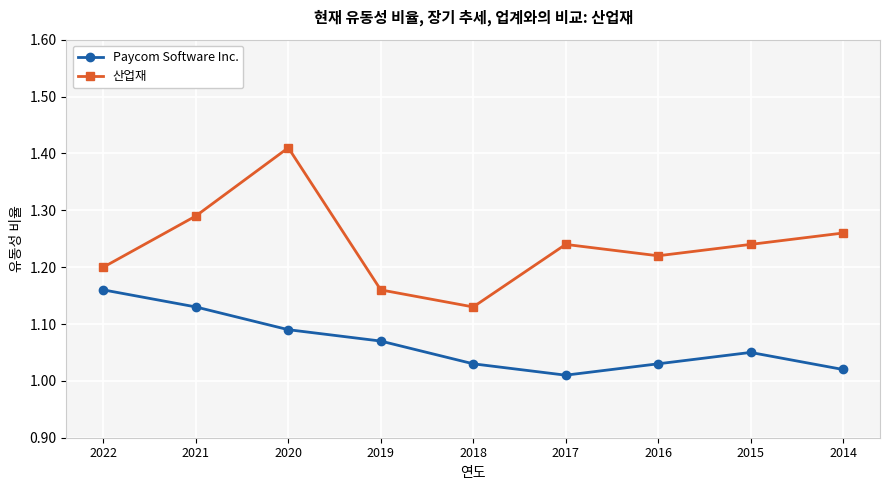

Is this an area chart (filled region under the line)?

No